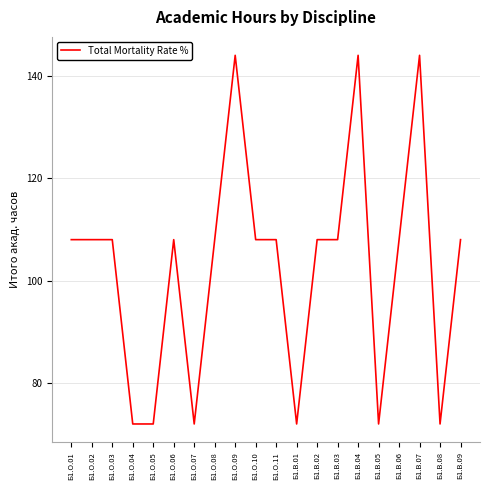

What is the minimum value shown in the chart?

72